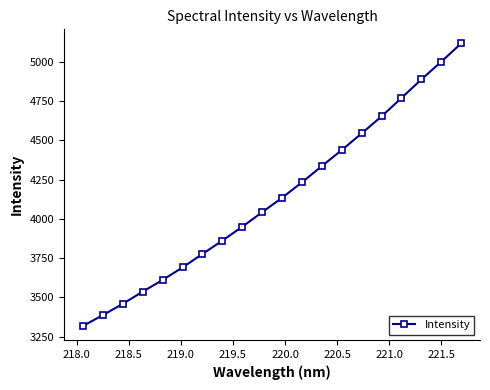

Reading right to left, extract all data points from this chart.

5118.5	5001.7	4889.0	4770.7	4653.6	4545.3	4438.9	4336.8	4233.0	4134.7	4042.6	3949.9	3861.6	3776.2	3690.6	3610.8	3536.3	3458.5	3386.8	3317.5